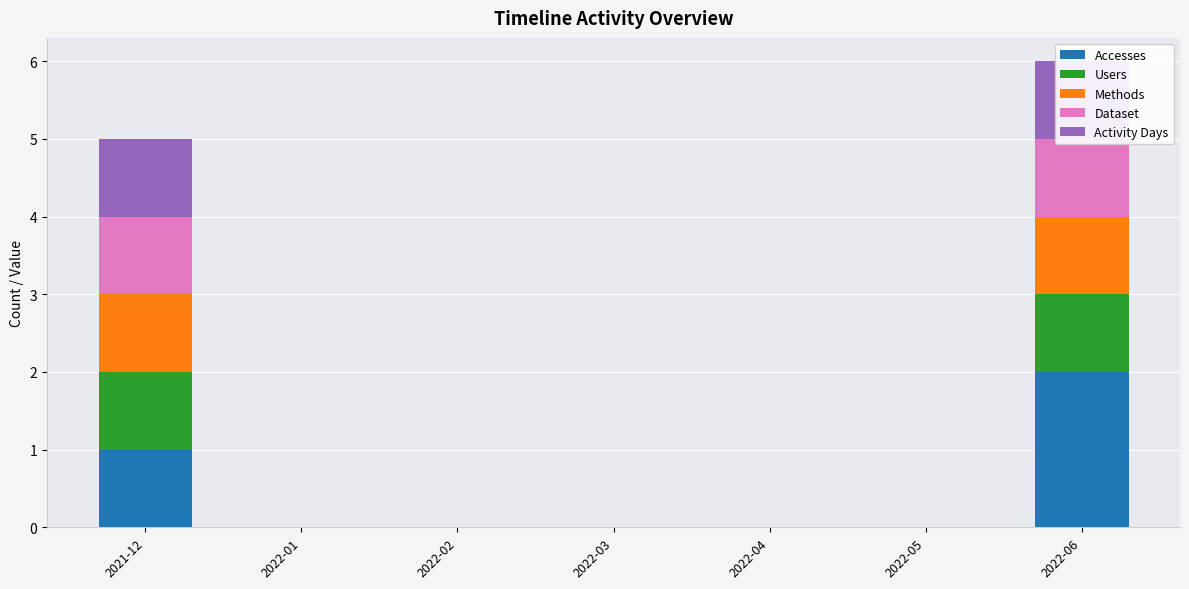

What is the label of the 2nd bar from the right?

2022-05